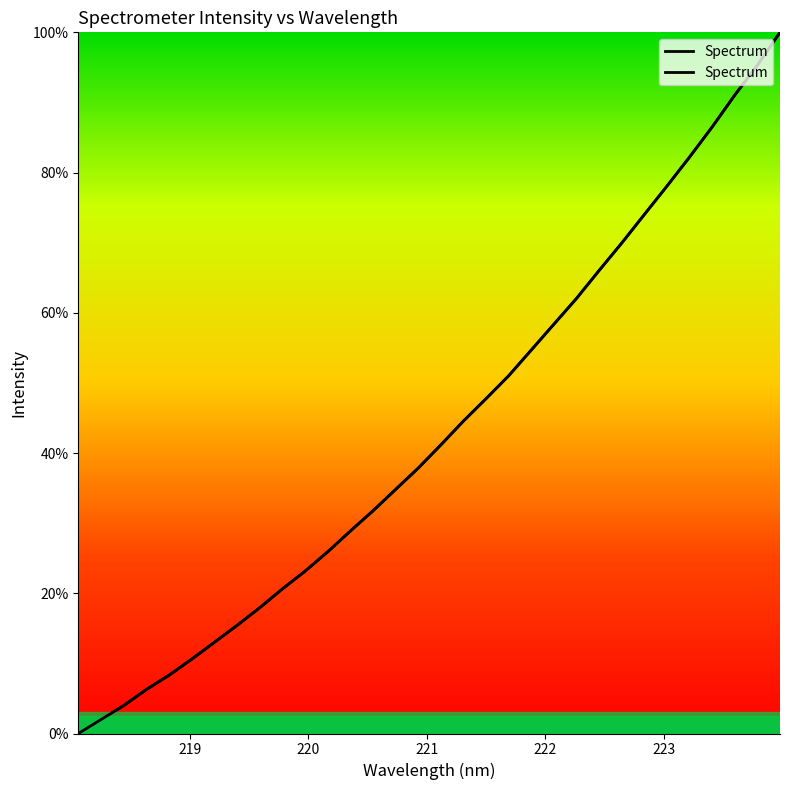

Count the number of values greater than 41.

16